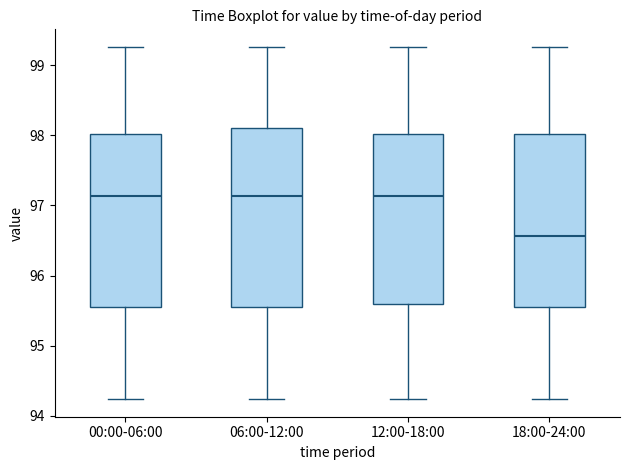

Reading left to right, transcribe this box plot: for each box, give where its median line is, the range the box spans, and where its two whiskers end, as read against the y-axis. The values are not printed on the chart, so give them approximately, as read against the axis.

00:00-06:00: median 97.1, box 95.6 to 98.0, whiskers 94.2 to 99.3
06:00-12:00: median 97.1, box 95.6 to 98.1, whiskers 94.2 to 99.3
12:00-18:00: median 97.1, box 95.6 to 98.0, whiskers 94.2 to 99.3
18:00-24:00: median 96.6, box 95.6 to 98.0, whiskers 94.2 to 99.3